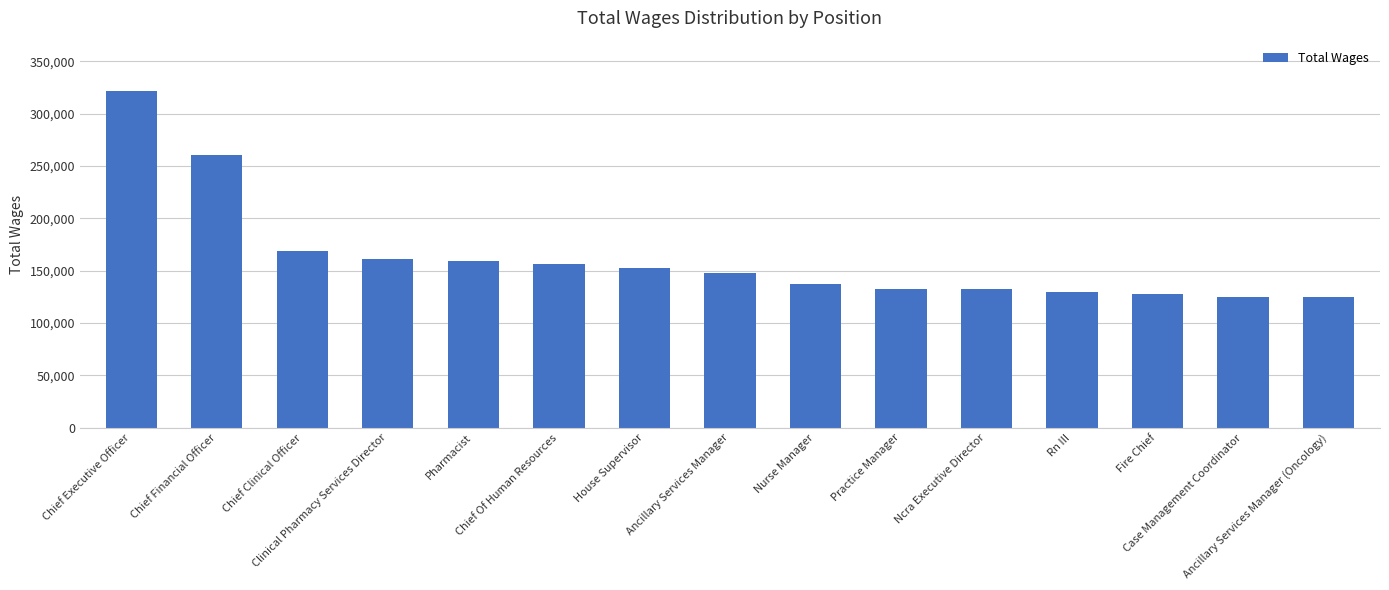

Where is the data nearest to the value 223160?

Chief Financial Officer